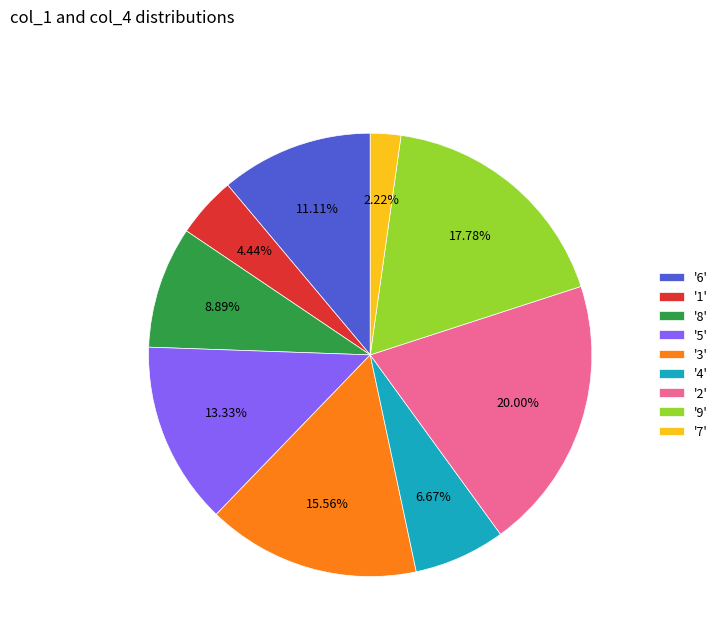

Rank the categories by value from lowest to highest.

'7', '1', '4', '8', '6', '5', '3', '9', '2'